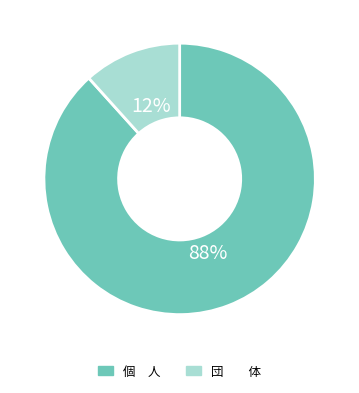

Is 個 人 the majority of the pie?

Yes